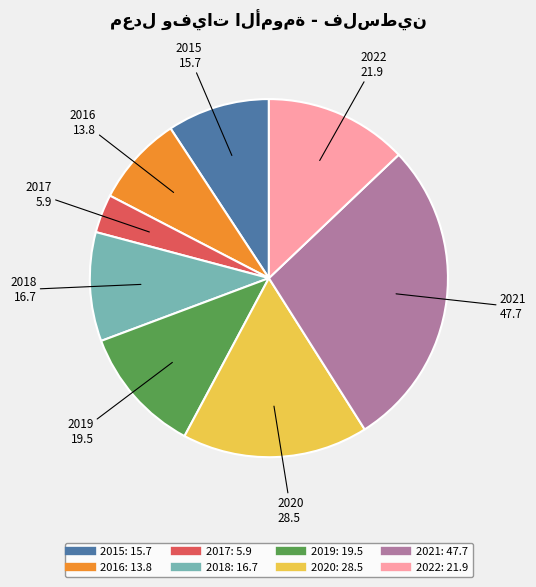

Which category has the smallest portion of the pie?

2017